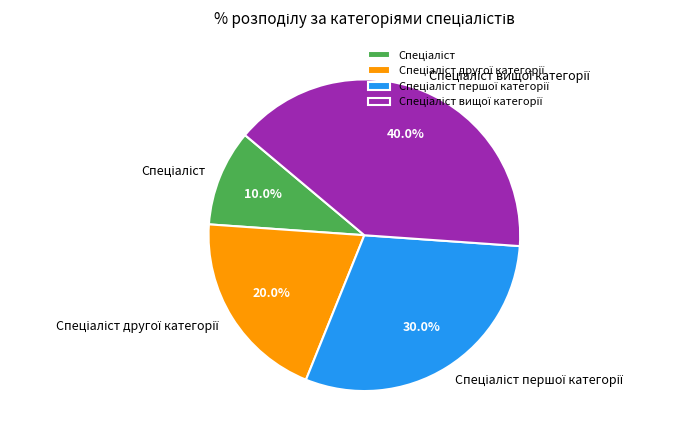

Is there a majority slice in this chart?

No